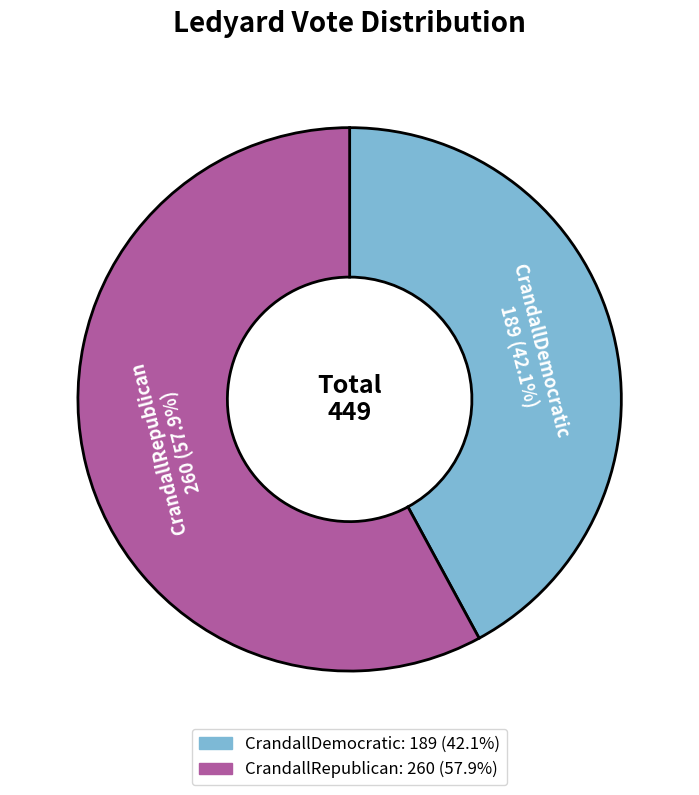

To the nearest percent, what is the average slice percentage?

50%